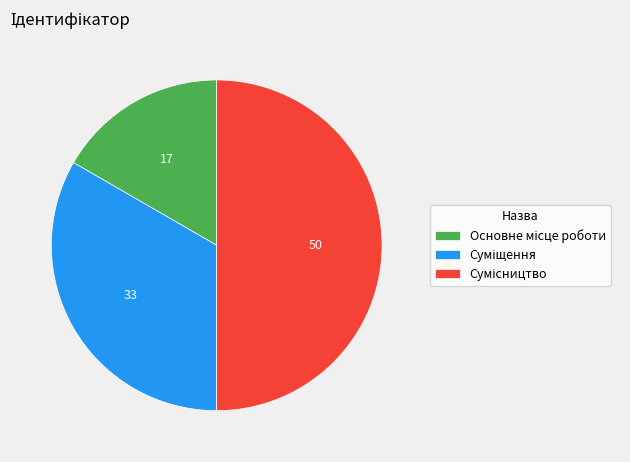

Count the number of slices in the pie.

3